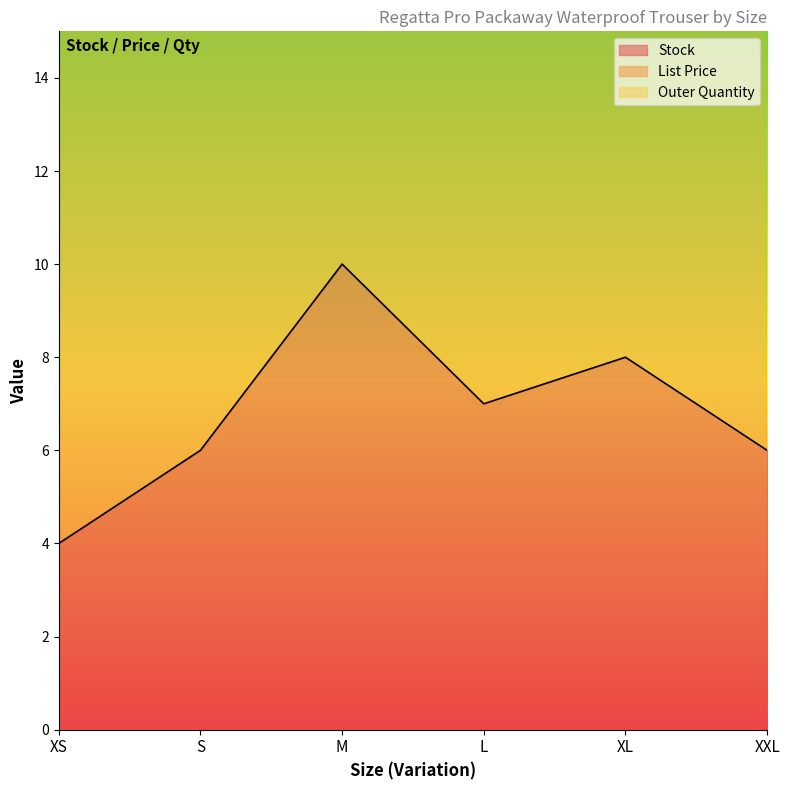

What are all the series names shown in the legend?

Stock, List Price, Outer Quantity